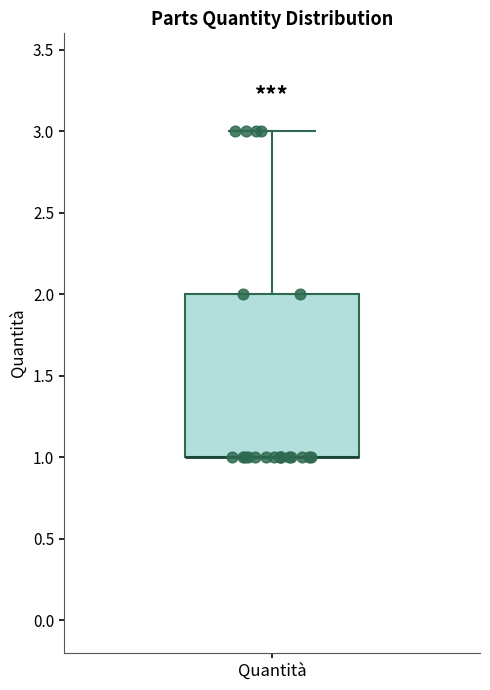

Where does the upper whisker of the box for Quantità end on the y-axis? The values are not printed on the chart, so give them approximately, as read against the axis.

3